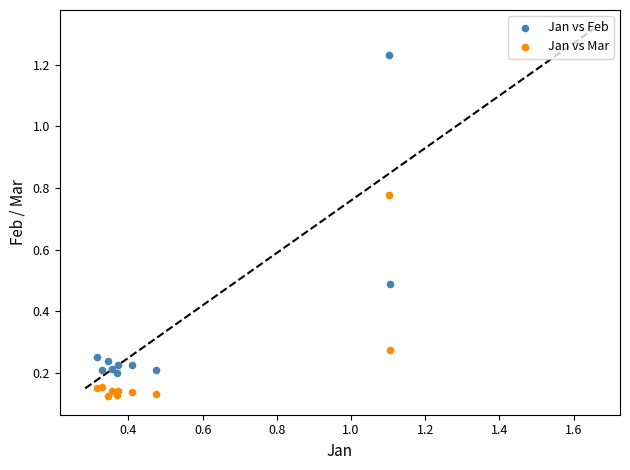

Which series has the largest Y range (max minus min)?

Jan vs Feb